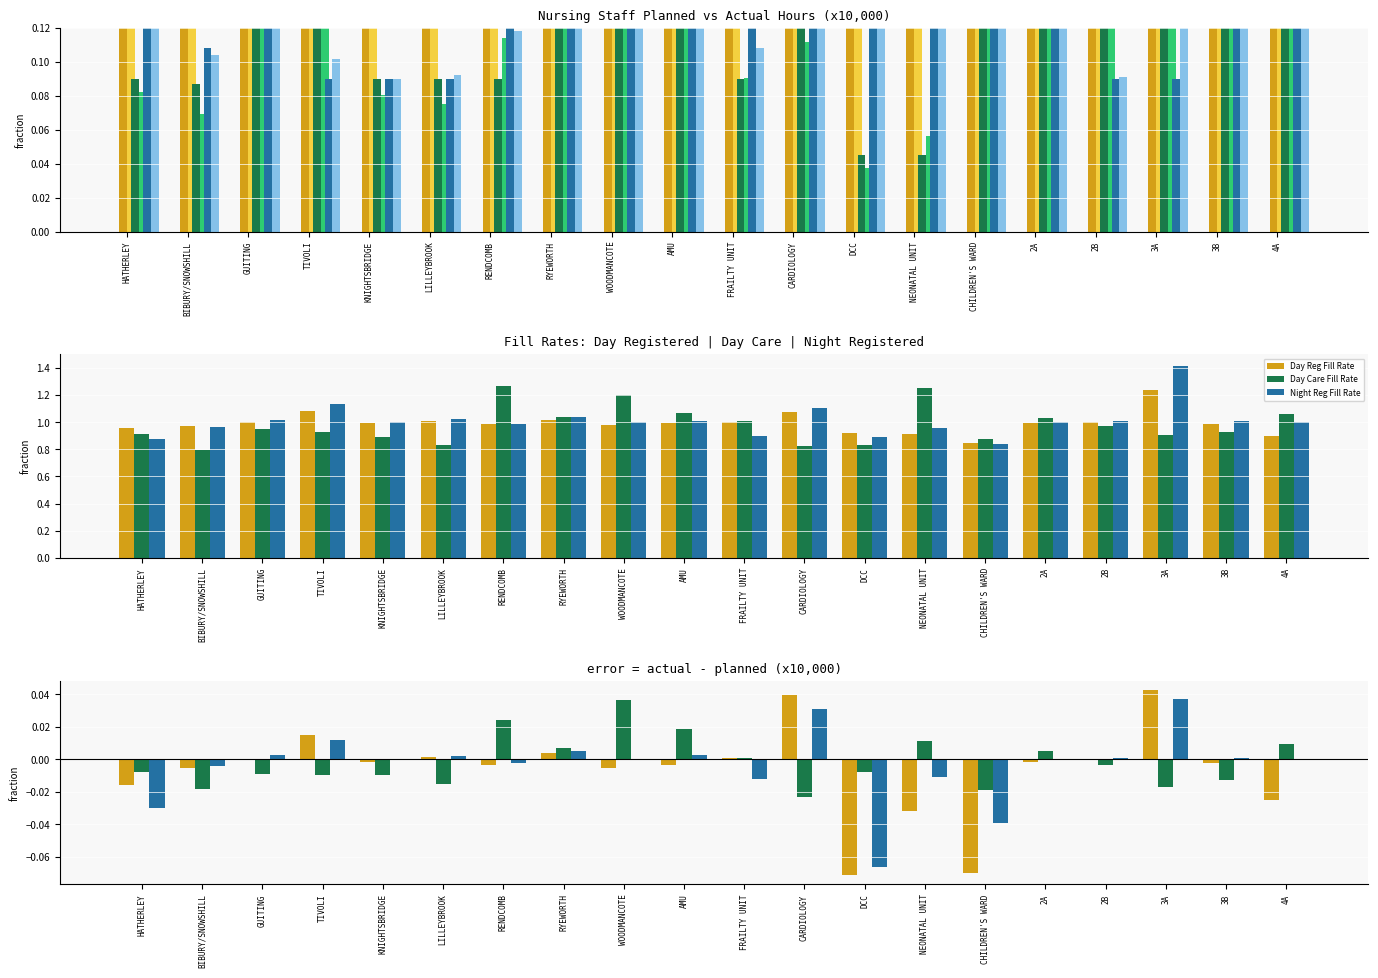

Rank the categories by Day Care Staff (actual) value from highest to lowest.

AMU, WOODMANCOTE, RYEWORTH, GUITING, 3B, 4A, 2A, 3A, CHILDREN'S WARD, 2B, TIVOLI, RENDCOMB, CARDIOLOGY, FRAILTY UNIT, HATHERLEY, KNIGHTSBRIDGE, LILLEYBROOK, BIBURY/SNOWSHILL, NEONATAL UNIT, DCC